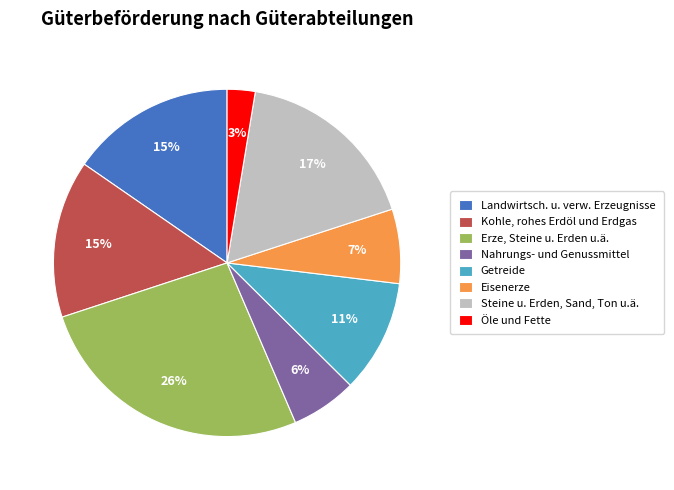

Which category has the smallest portion of the pie?

Öle und Fette